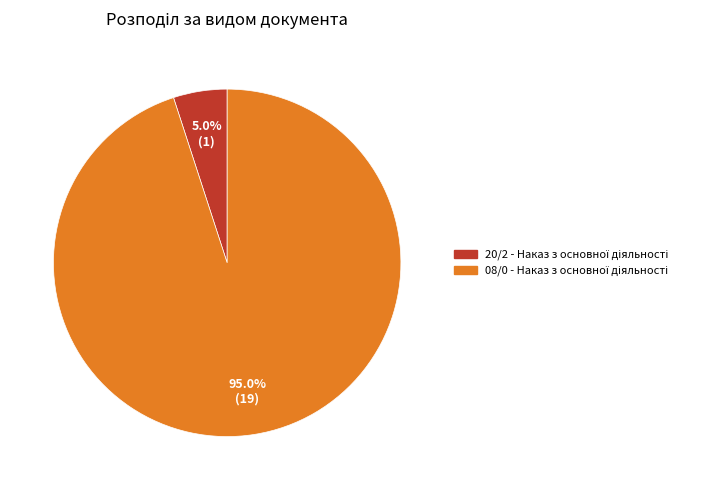

Is there a majority slice in this chart?

Yes